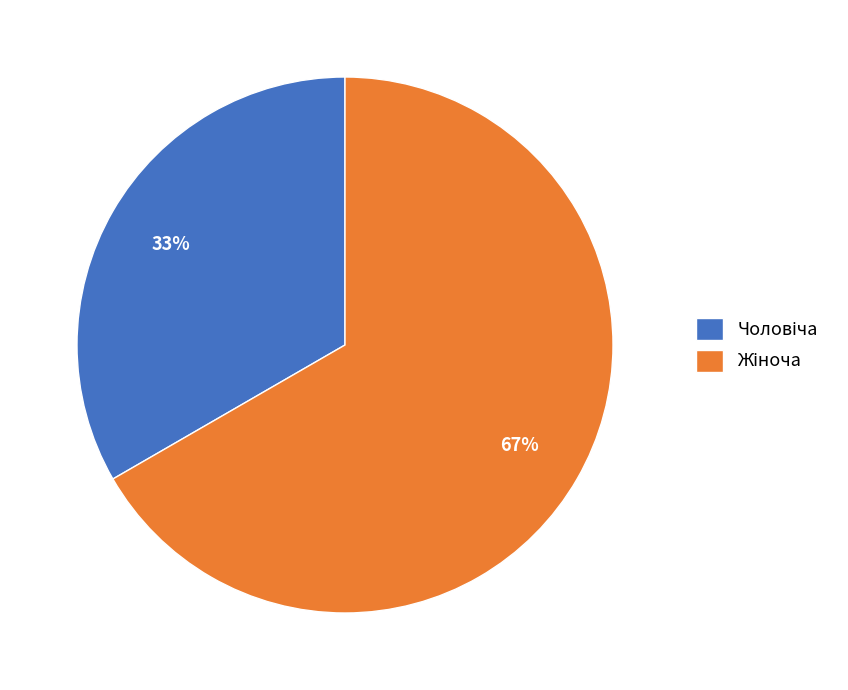

Does any single category account for the majority?

Yes